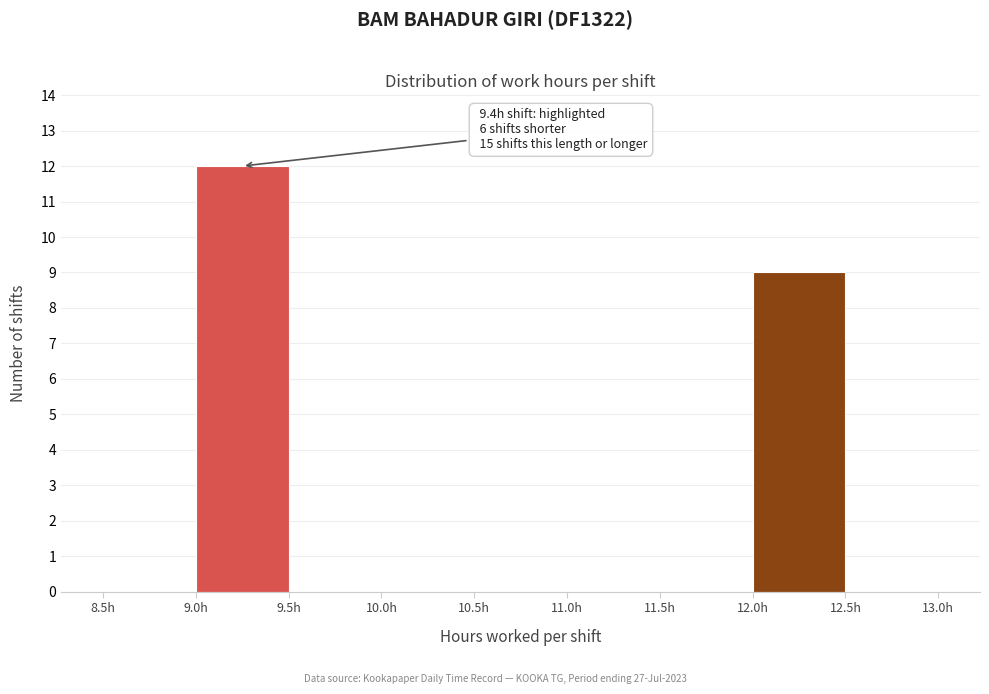

Over which range of the x-axis is the bar tallest?

9.0 to 9.5